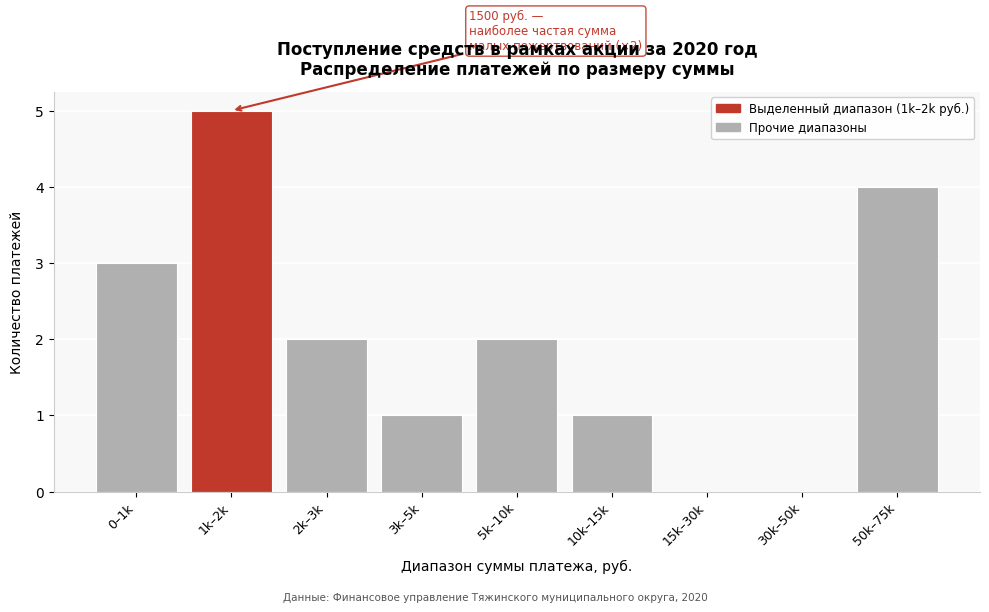

Reading right to left, extract all data points from this chart.

50k–75k=4	30k–50k=0	15k–30k=0	10k–15k=1	5k–10k=2	3k–5k=1	2k–3k=2	1k–2k=5	0–1k=3